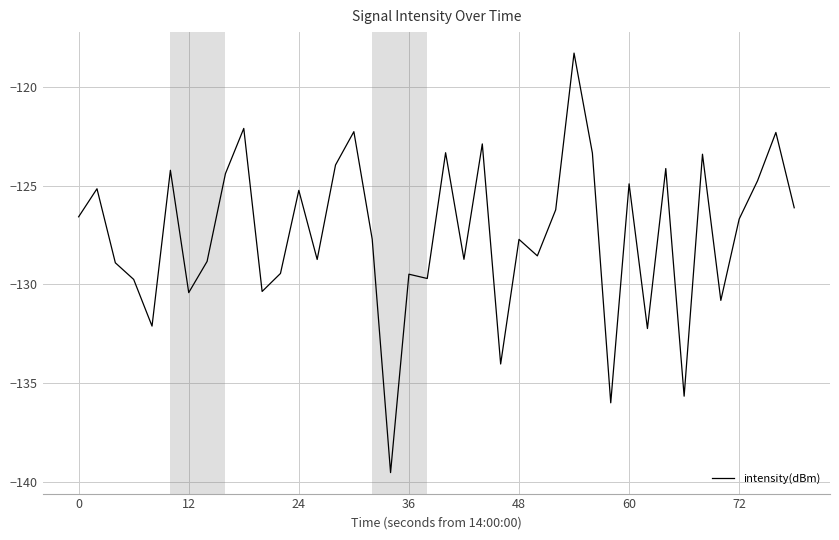

What is the smallest value displayed?

-139.5